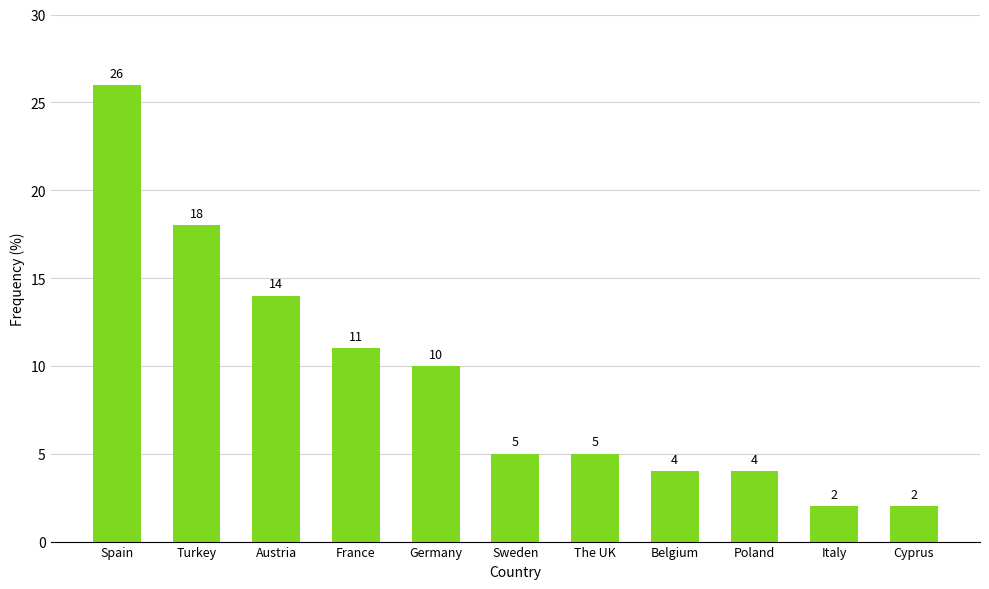

How many distinct data groups are displayed?

1